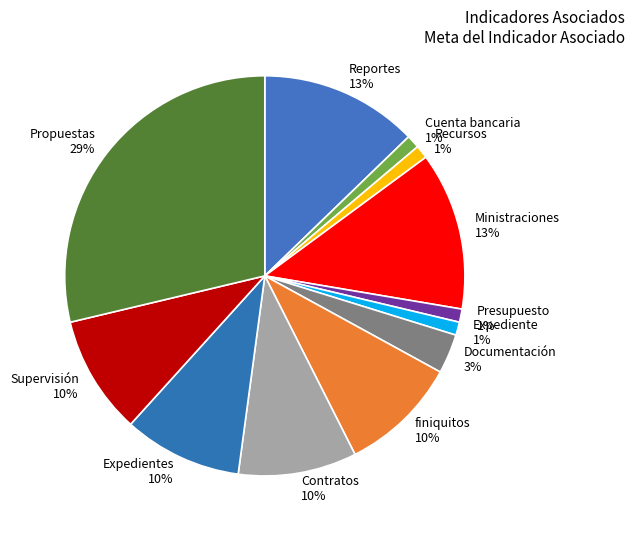

The Cuenta bancaria slice represents 1% of the pie. True or false?

True